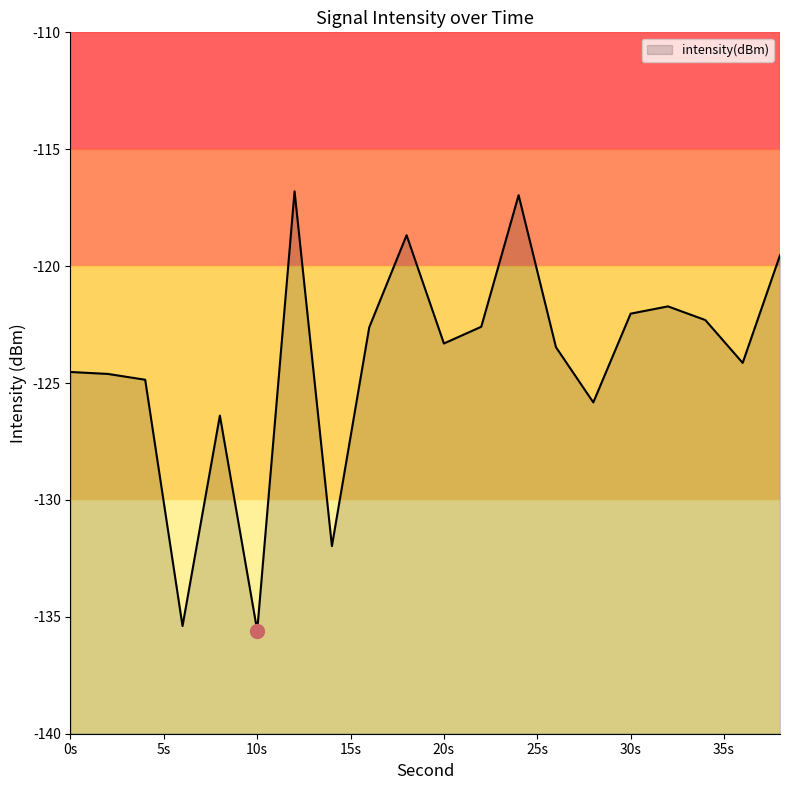

Is it true that the value at 19 is -119.5?

True